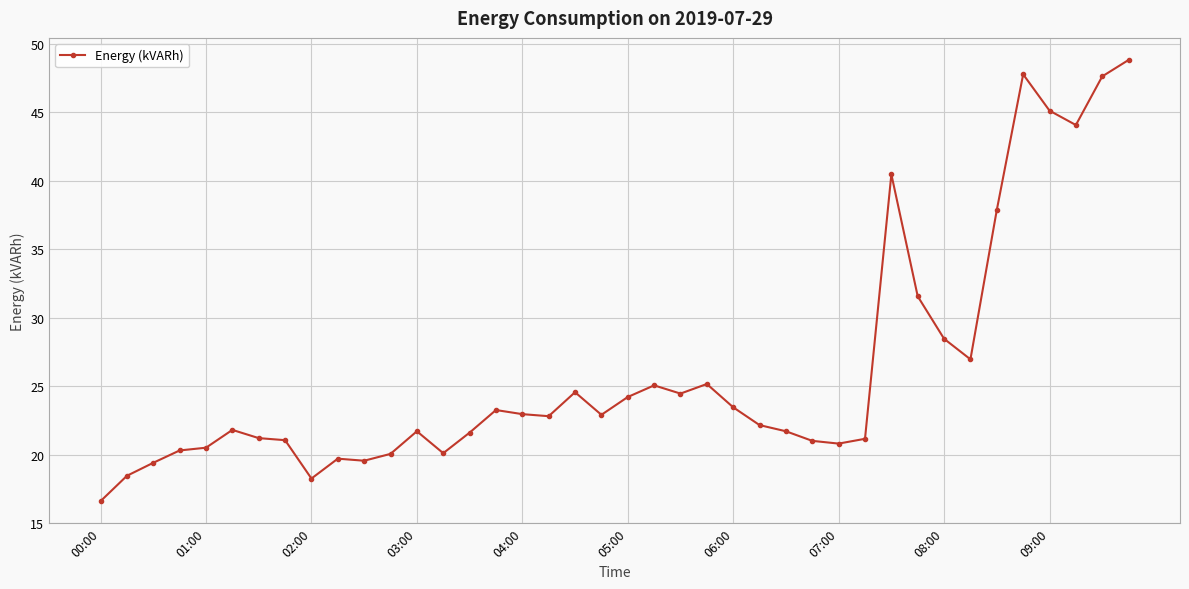

True or false: the data has more than 1 interior local peaks.

True